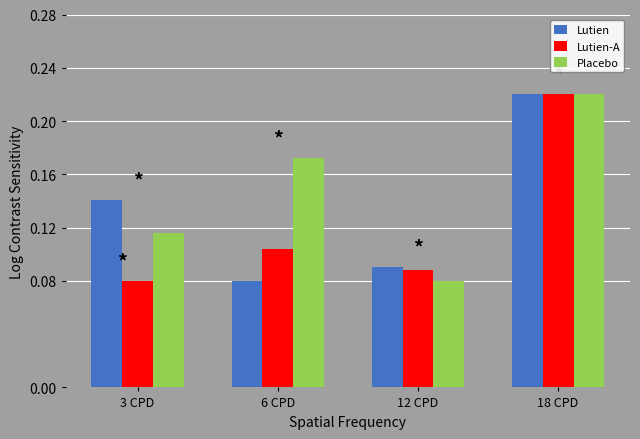

Between 6 CPD and 18 CPD, which series saw the biggest shift?

Lutien